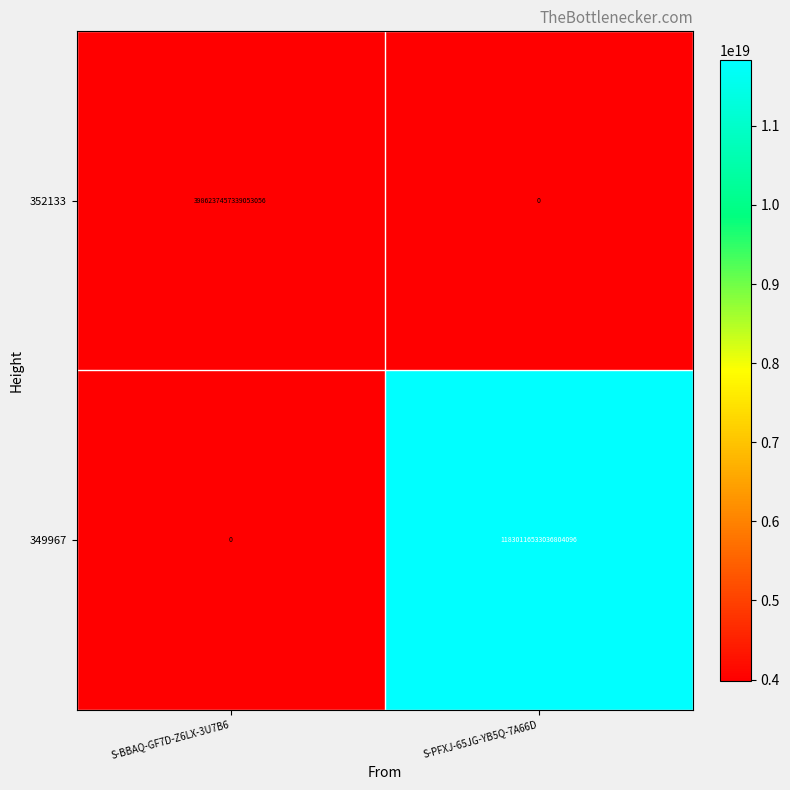

Is the value of 352133 at S-BBAQ-GF7D-Z6LX-3U7B6 greater than the value of 349967 at S-BBAQ-GF7D-Z6LX-3U7B6?

Yes